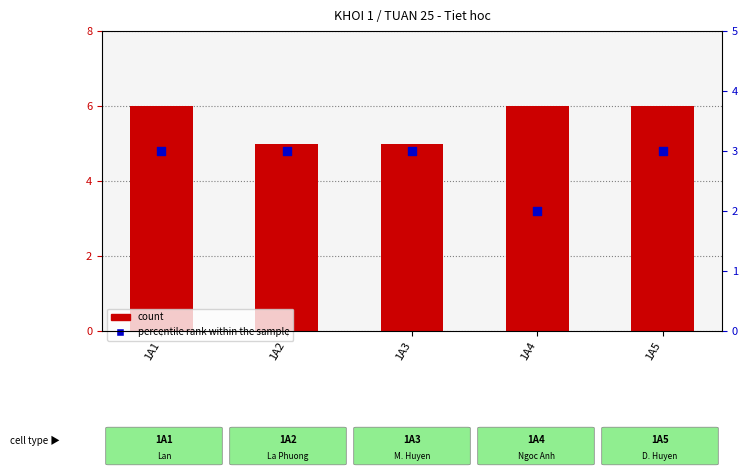

Which series contains the lowest Y value?

percentile rank within the sample